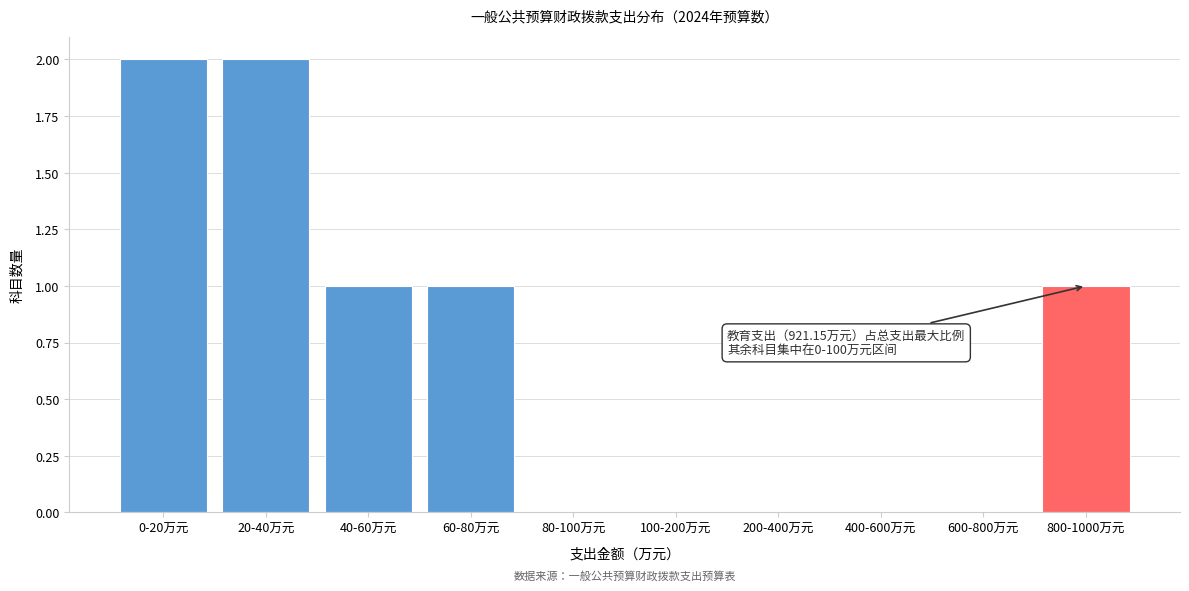

Reading left to right, extract all data points from this chart.

0-20万元=2	20-40万元=2	40-60万元=1	60-80万元=1	80-100万元=0	100-200万元=0	200-400万元=0	400-600万元=0	600-800万元=0	800-1000万元=1